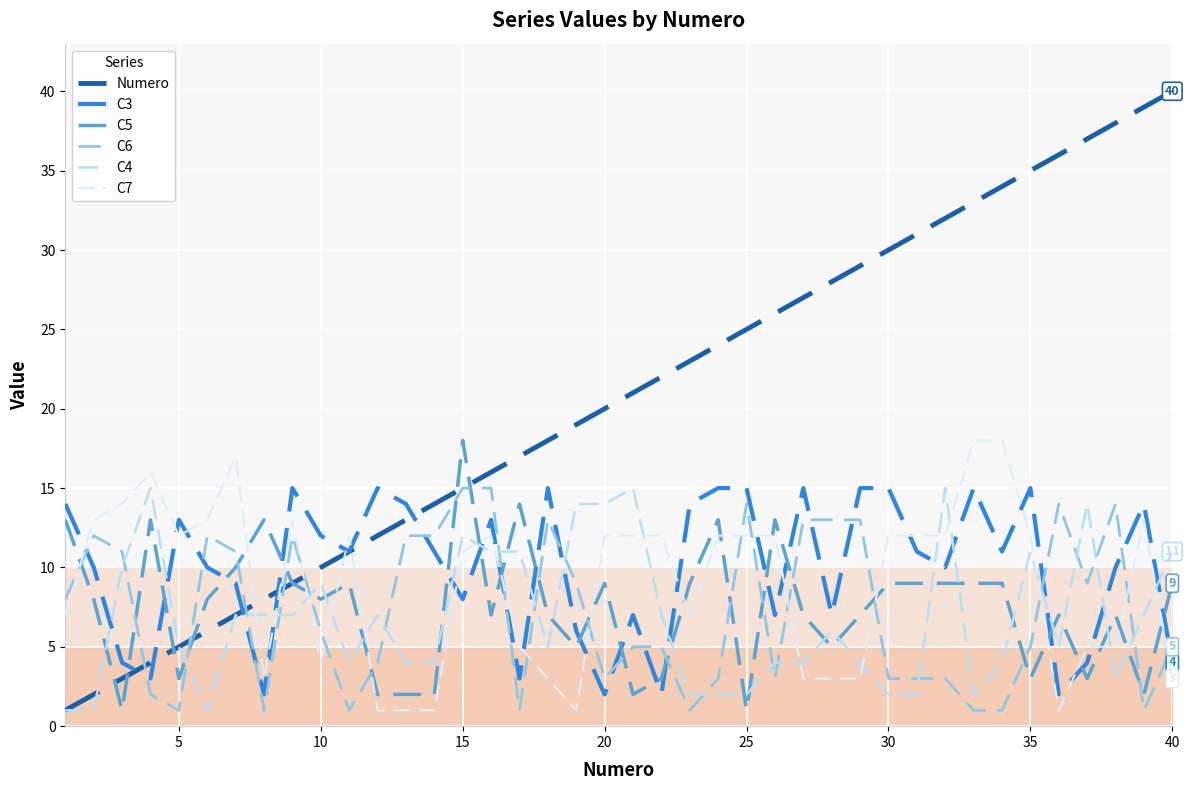

What is the lowest value of the Numero series?

1